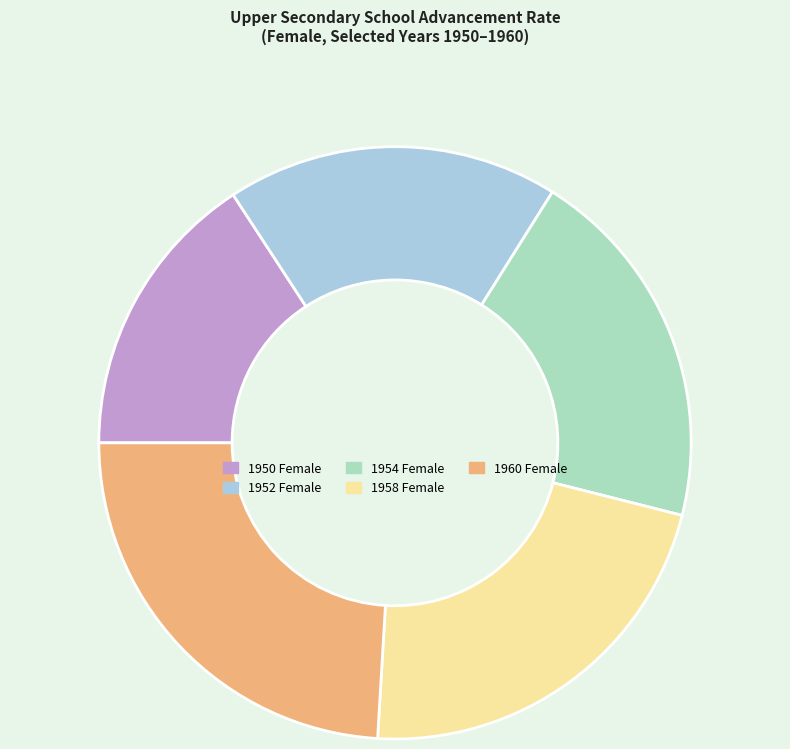

Approximately how many times larger is the value at 1952 Female compared to 1958 Female?

0.8